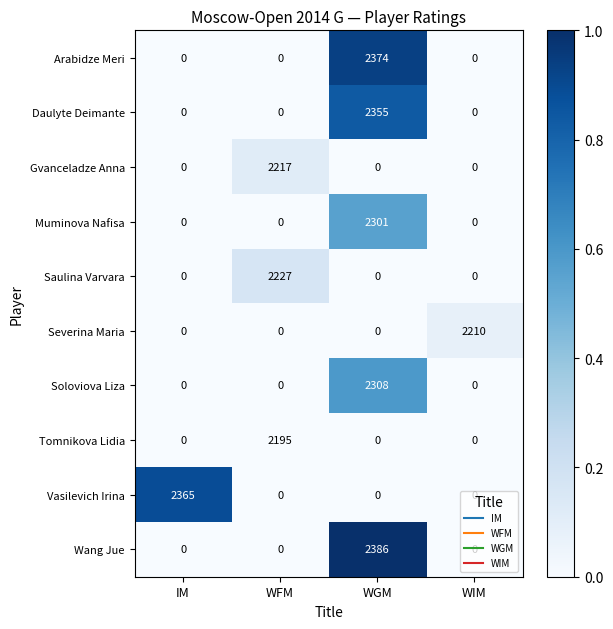

What is the difference between the maximum and second lowest values in the Wang Jue series?

2386